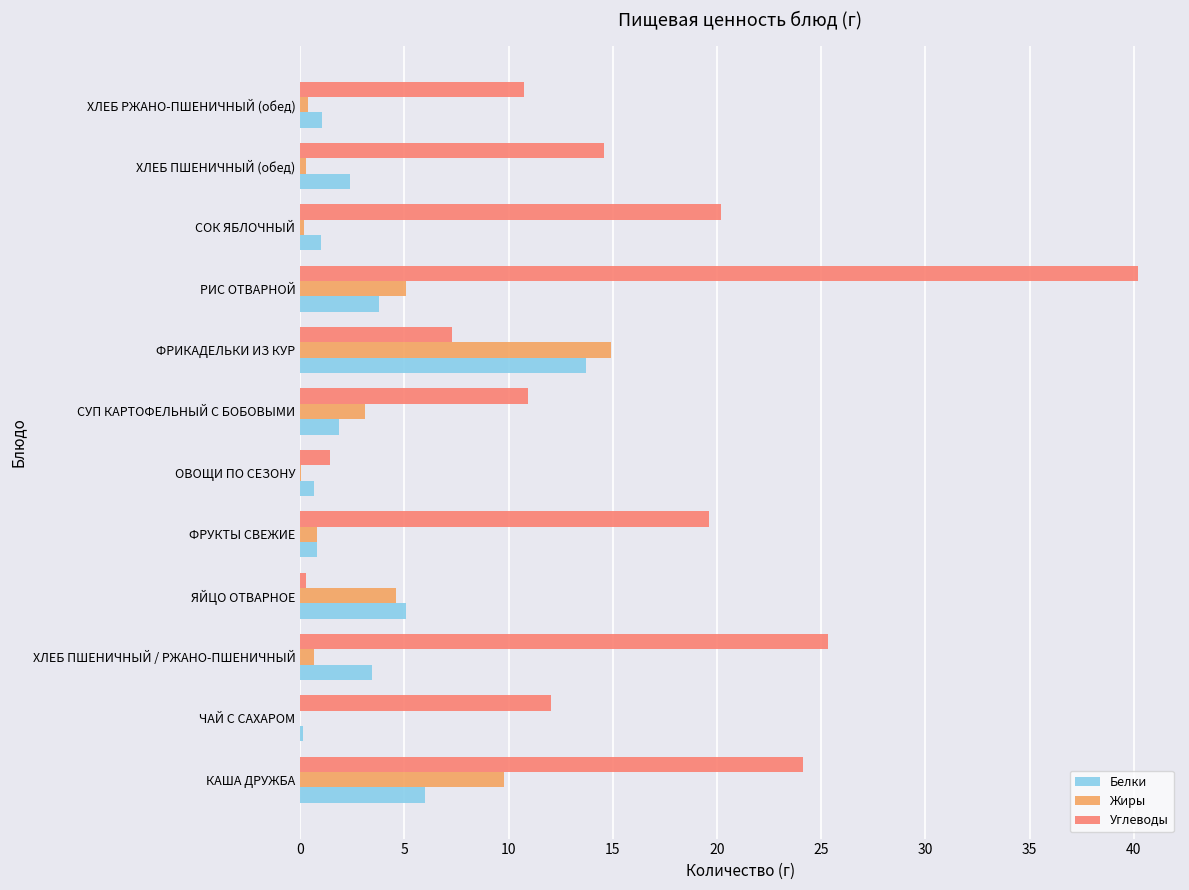

Which series changed the most between РИС ОТВАРНОЙ and ХЛЕБ РЖАНО-ПШЕНИЧНЫЙ (обед)?

Углеводы